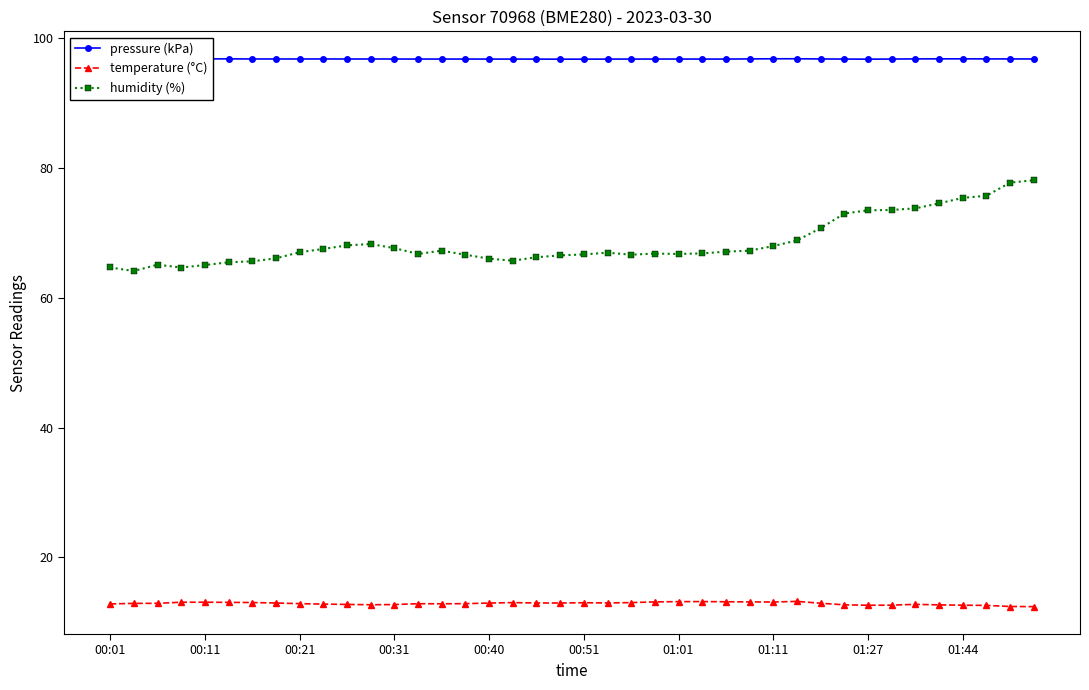

The pressure (kPa) series shows 96.8 at 23. True or false?

True